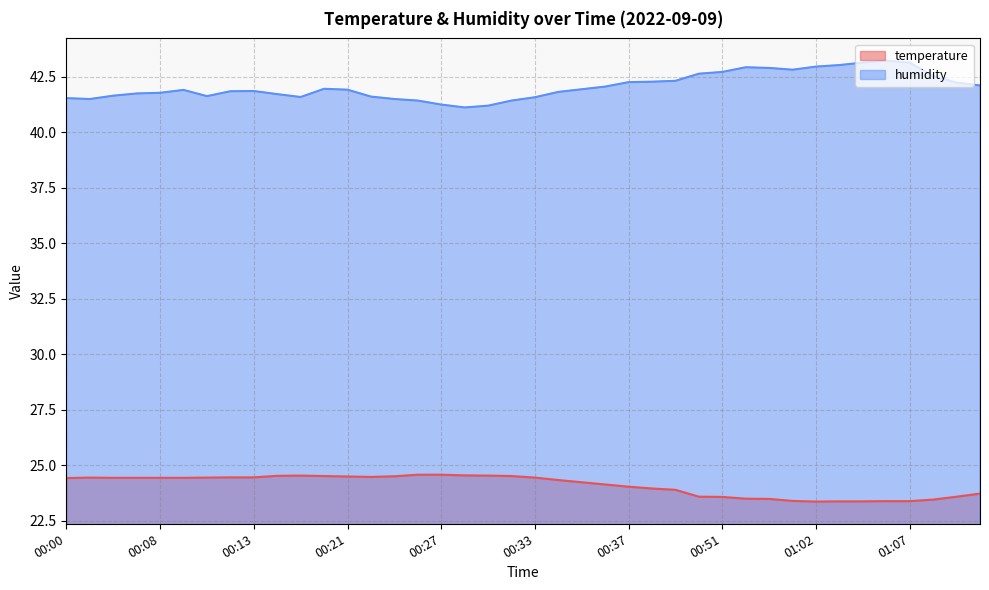

Which series has the largest range (max minus min)?

humidity